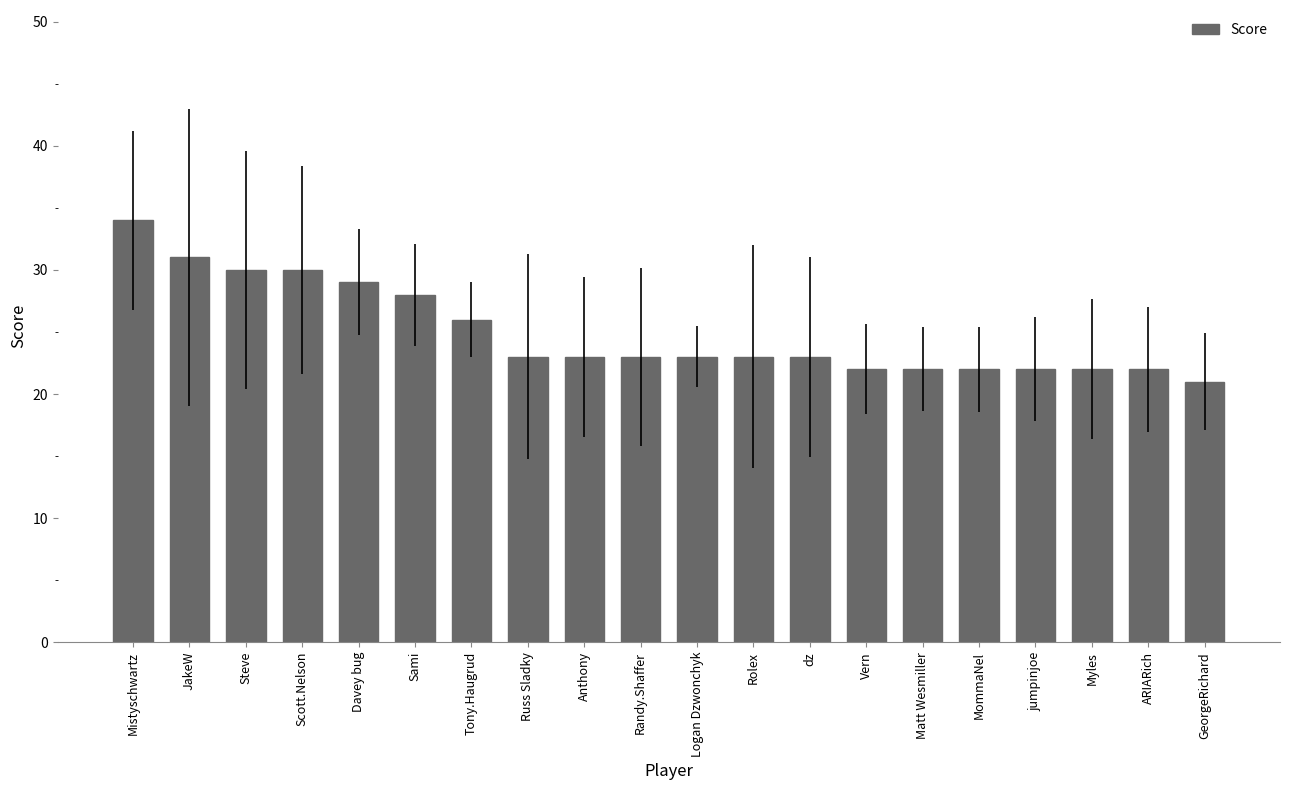

Does the chart contain stacked bars?

No